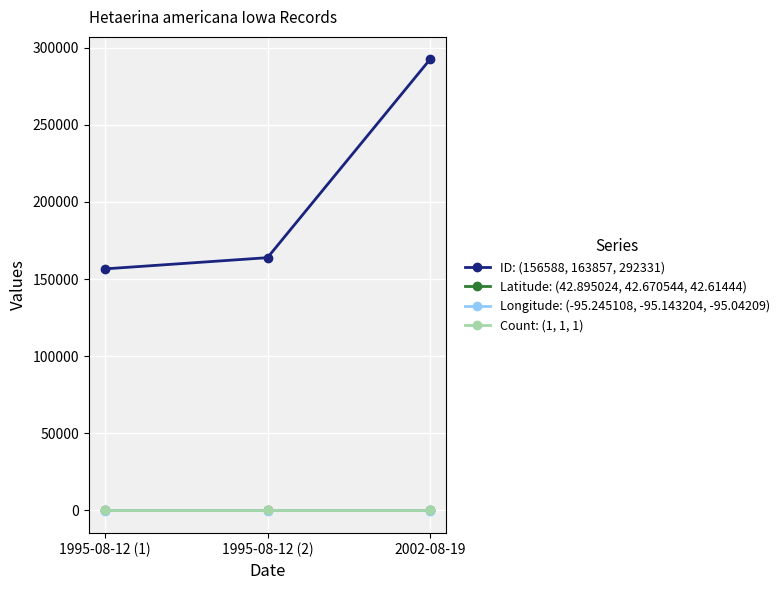

Count the number of categories in the chart.

3